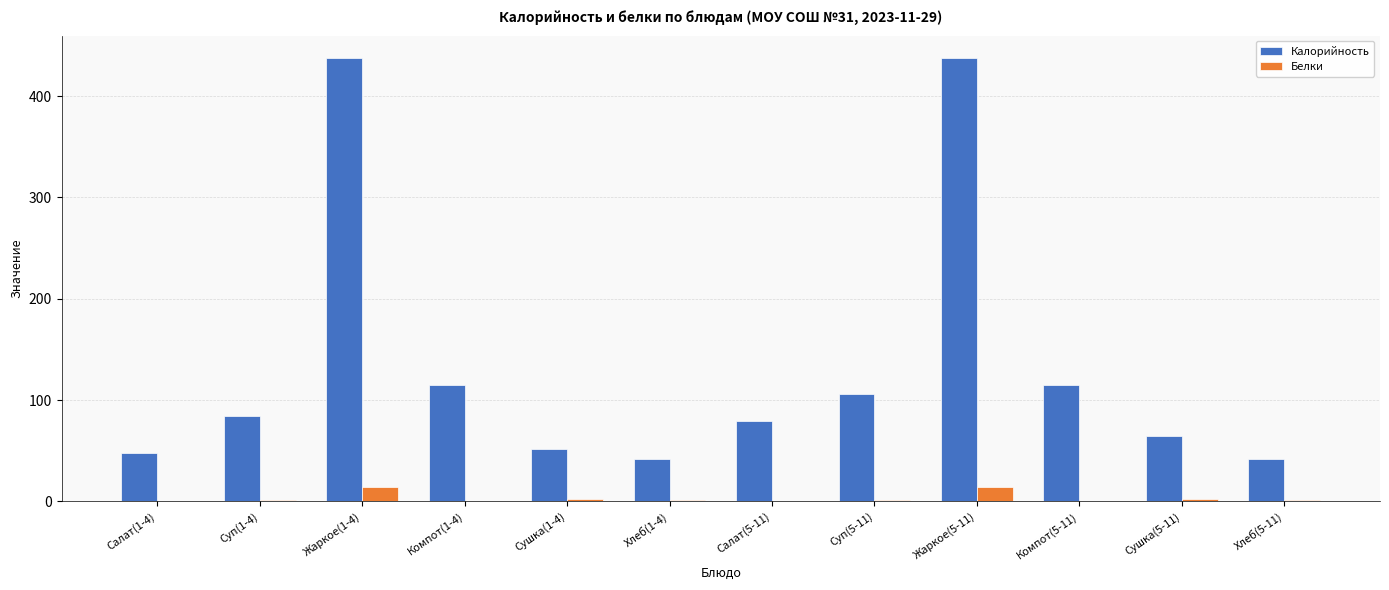

What is the spread (max minus min) of values at Сушка(5-11)?

61.6